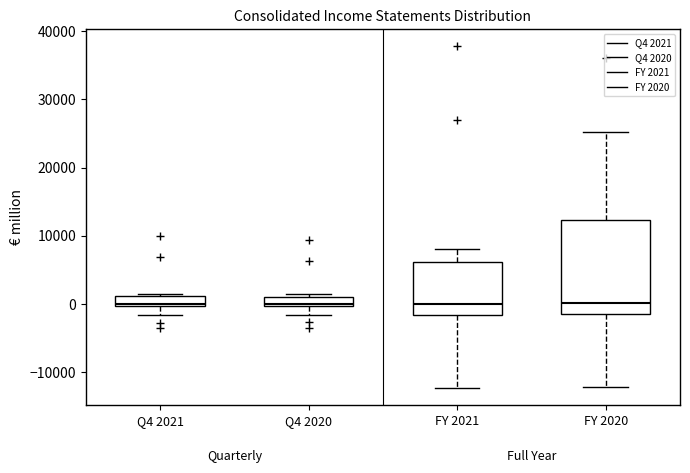

Comparing the boxes themselves (not the whiskers), which one is the tallest?

FY 2020